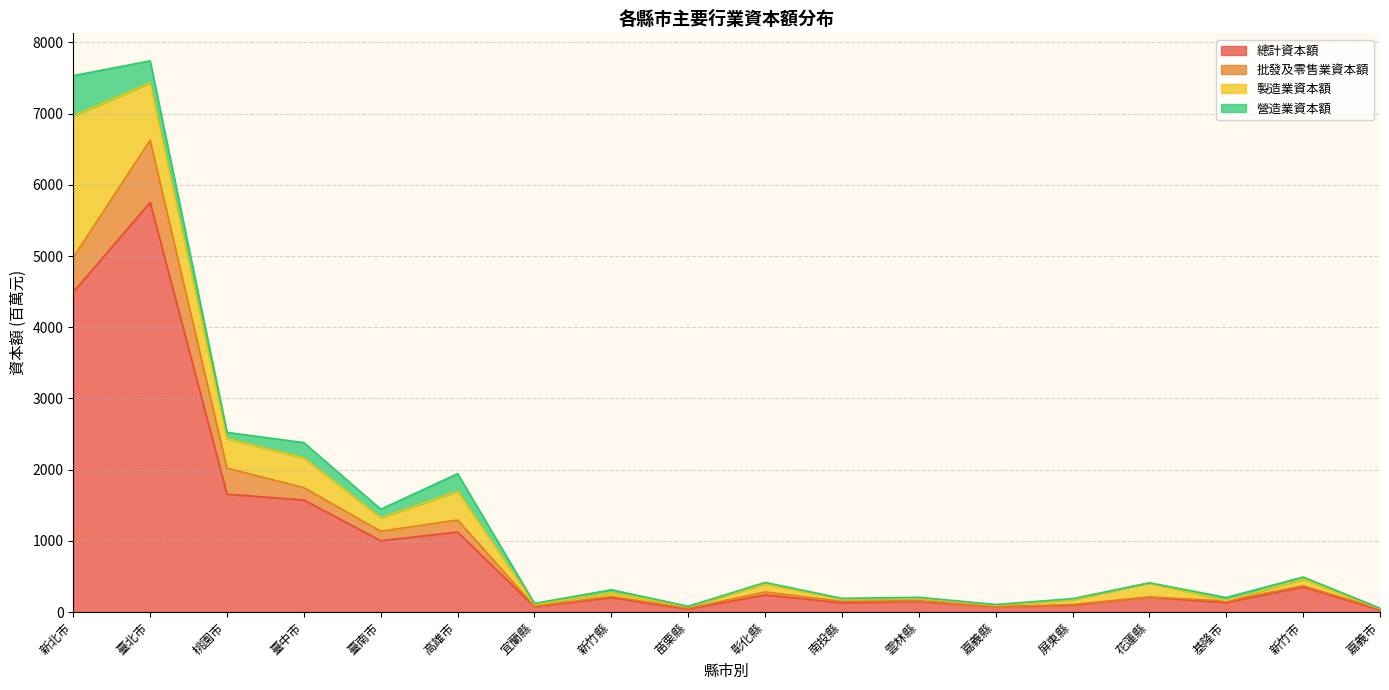

Does the chart have visible grid lines?

Yes